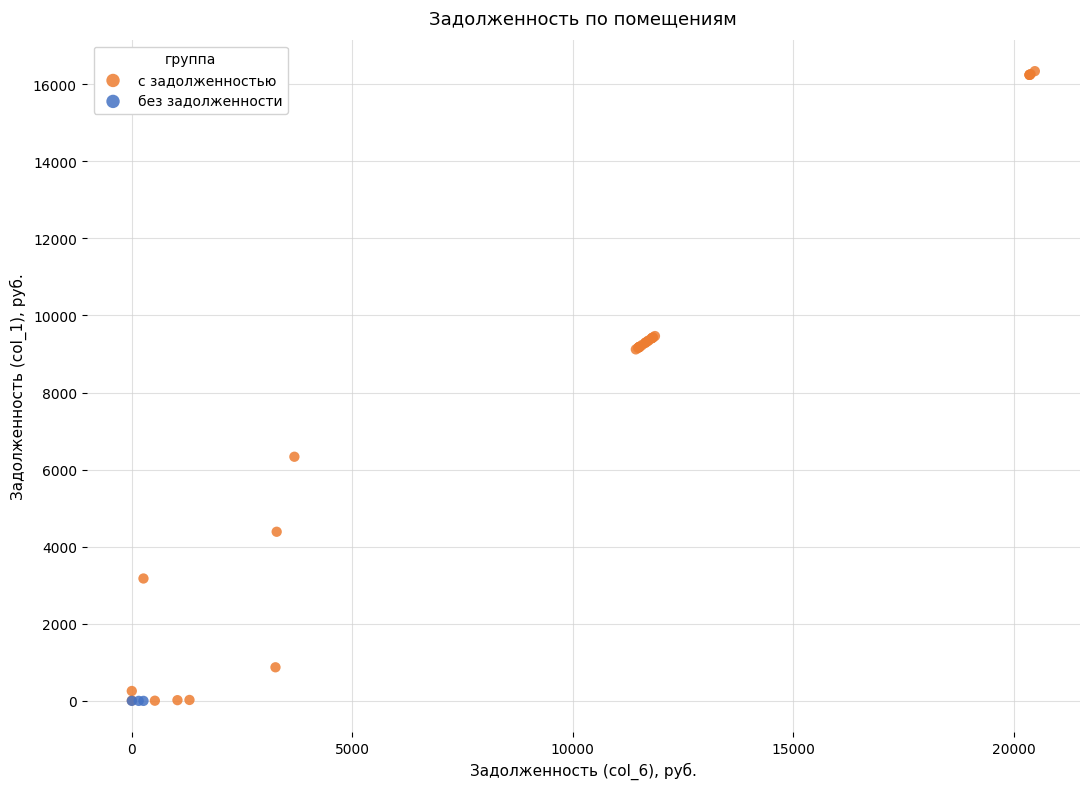

Which series reaches the maximum Y coordinate?

с задолженностью